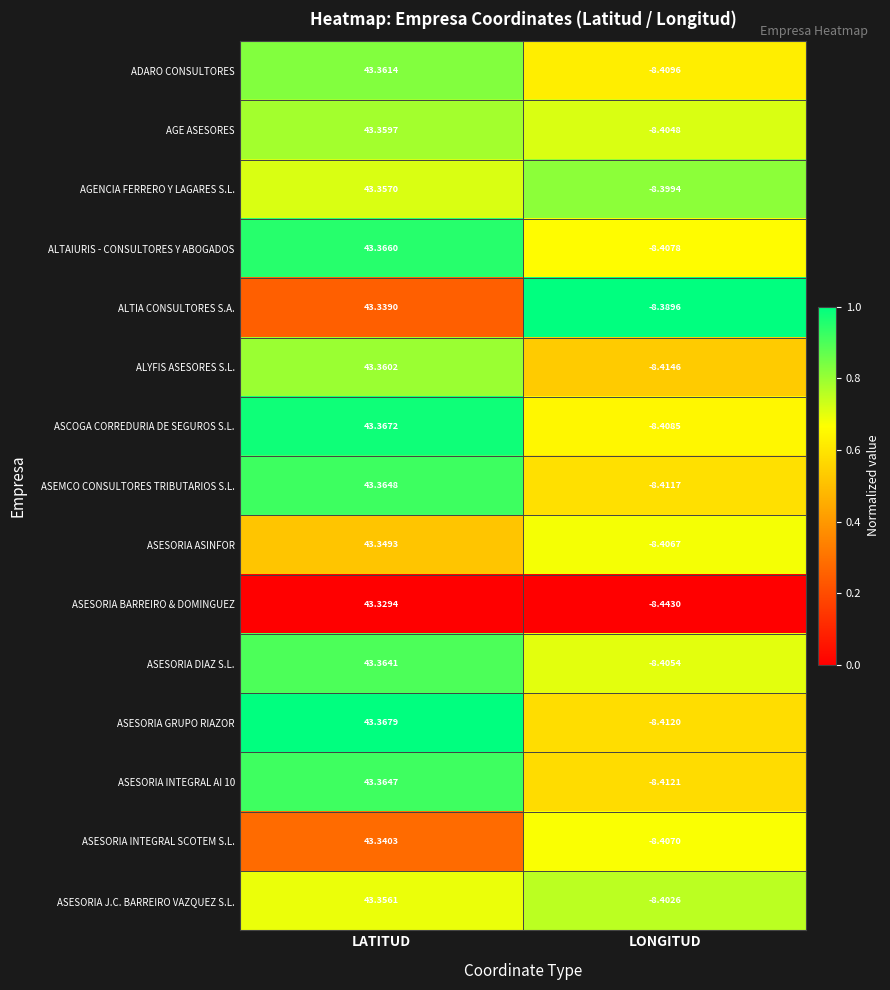

Rank the series at LONGITUD from lowest to highest value.

ASESORIA BARREIRO & DOMINGUEZ, ALYFIS ASESORES S.L., ASESORIA INTEGRAL AI 10, ASESORIA GRUPO RIAZOR, ASEMCO CONSULTORES TRIBUTARIOS S.L., ADARO CONSULTORES, ASCOGA CORREDURIA DE SEGUROS S.L., ALTAIURIS - CONSULTORES Y ABOGADOS, ASESORIA INTEGRAL SCOTEM S.L., ASESORIA ASINFOR, ASESORIA DIAZ S.L., AGE ASESORES, ASESORIA J.C. BARREIRO VAZQUEZ S.L., AGENCIA FERRERO Y LAGARES S.L., ALTIA CONSULTORES S.A.